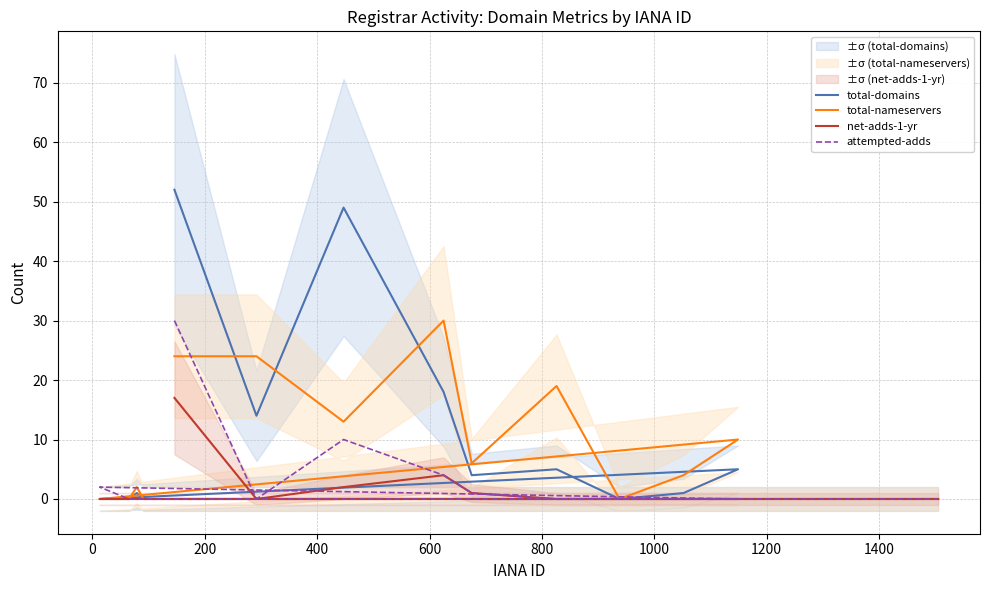

True or false: net-adds-1-yr has a value of 2 at 600.

False